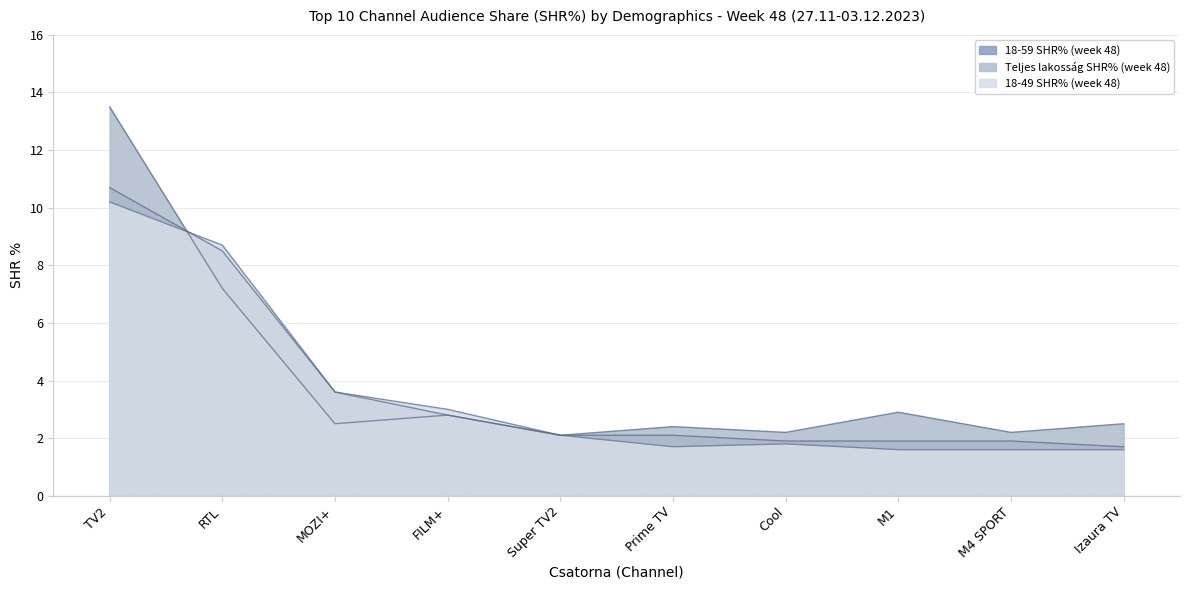

How many lines are shown in the chart?

3